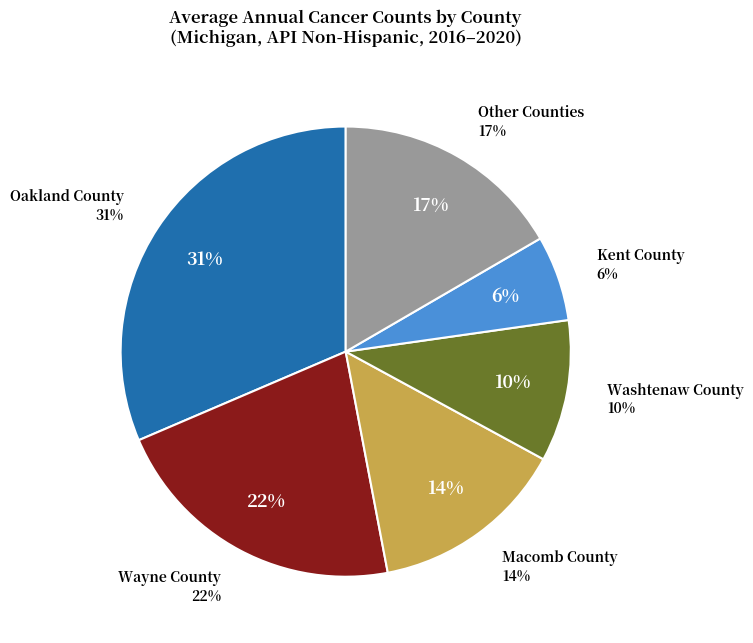

The Ottawa County slice represents 13% of the pie. True or false?

False